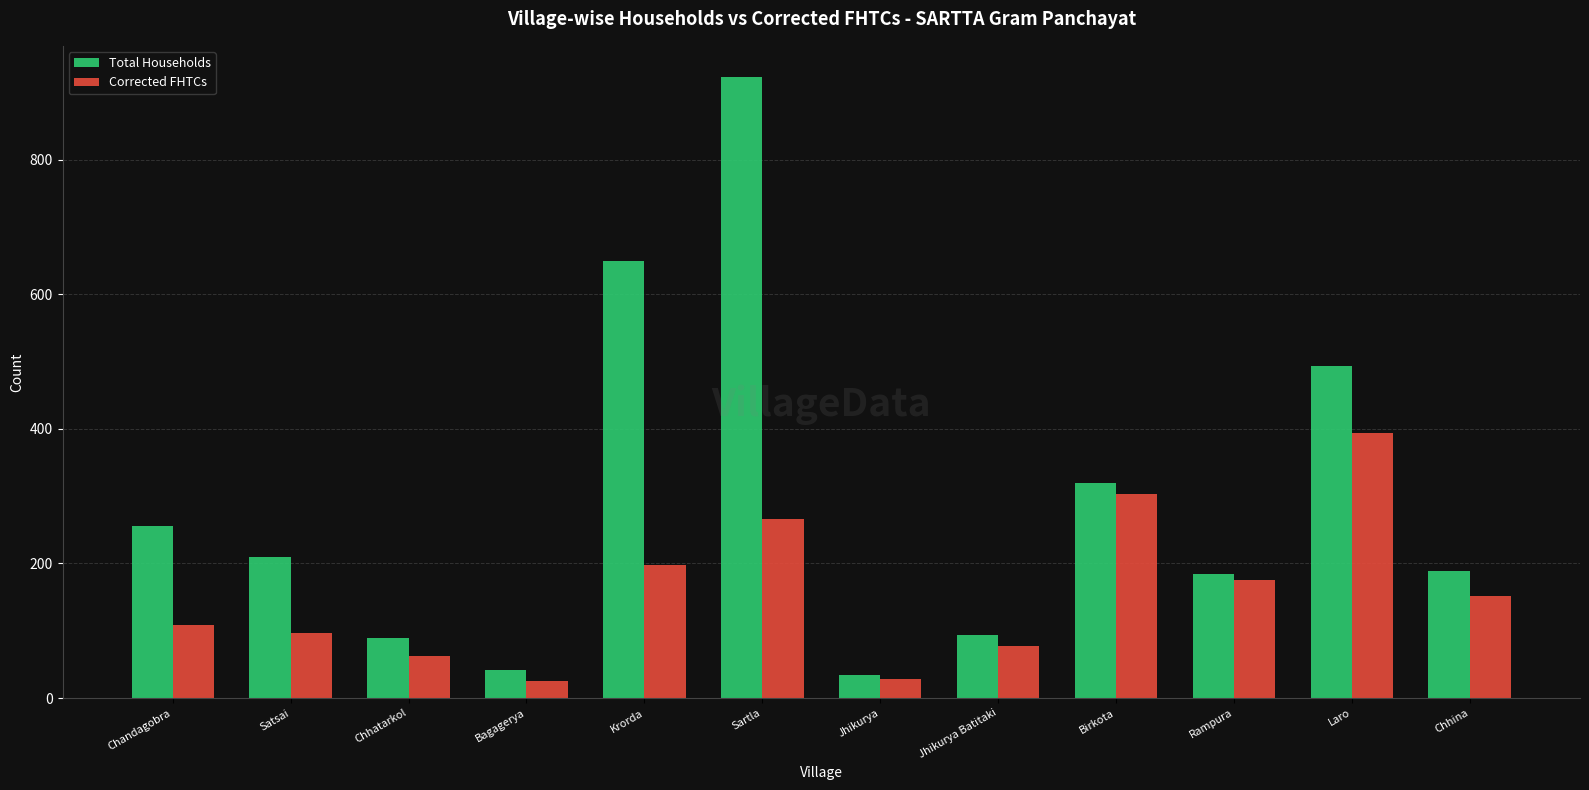

Rank the series by their average value, from lowest to highest.

Corrected FHTCs, Total Households